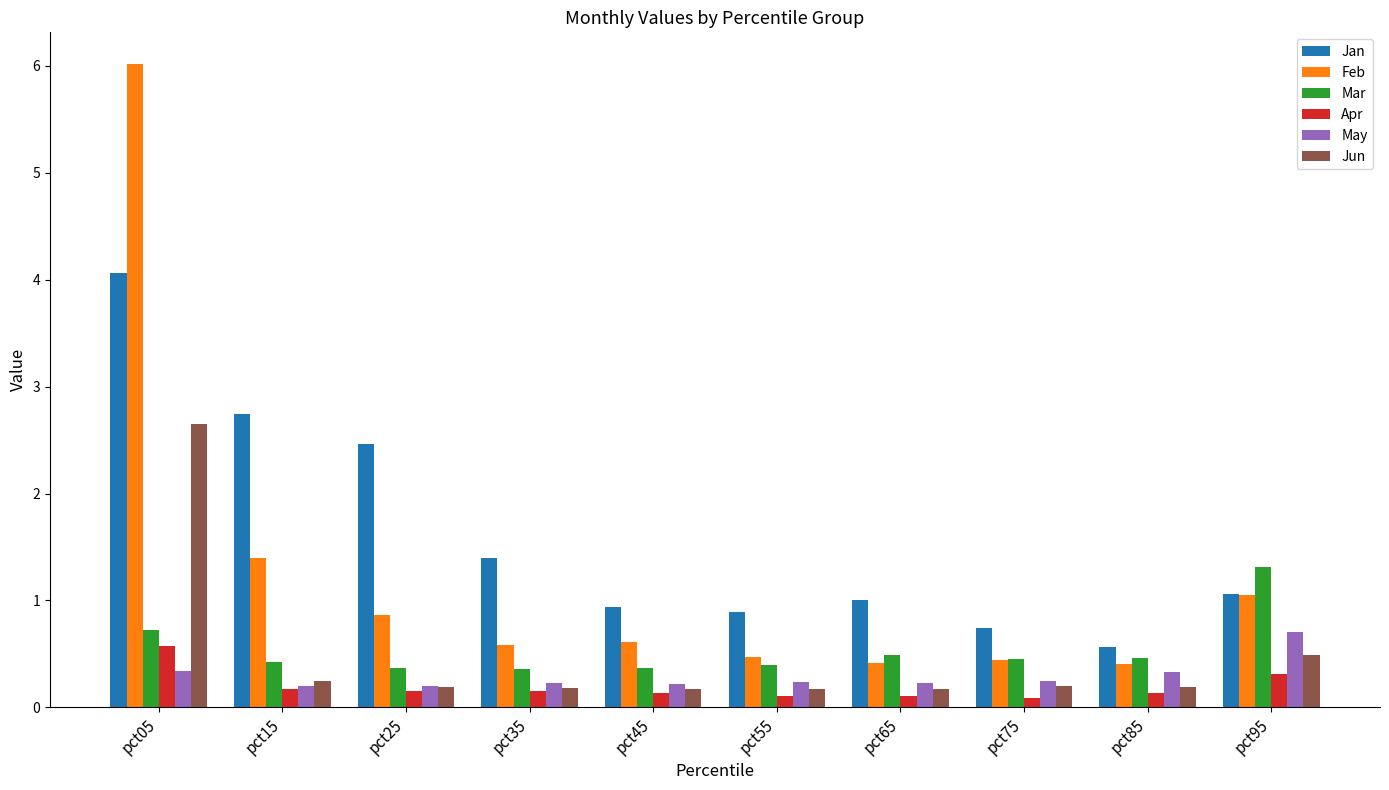

What is the spread (max minus min) of values at pct65?

0.9